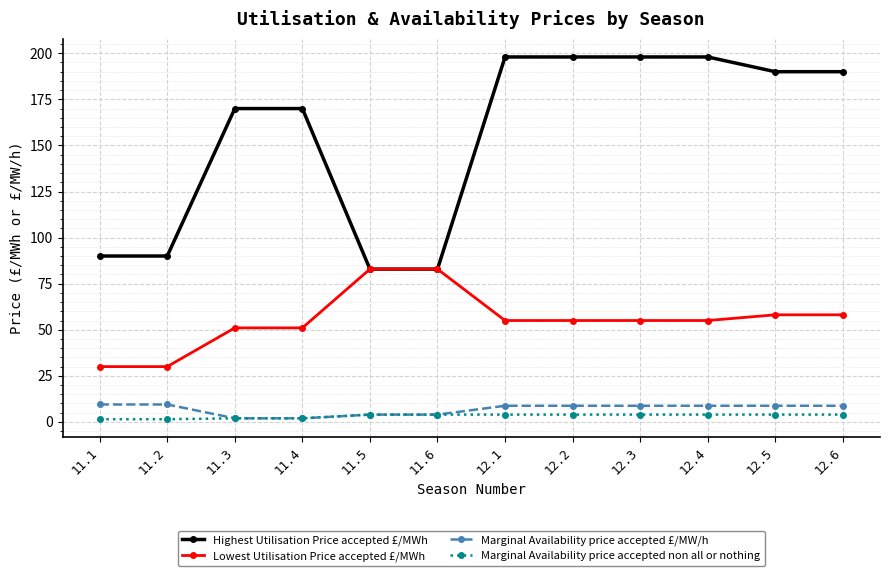

Is it true that Lowest Utilisation Price accepted £/MWh equals 58.1 at 12.6?

True